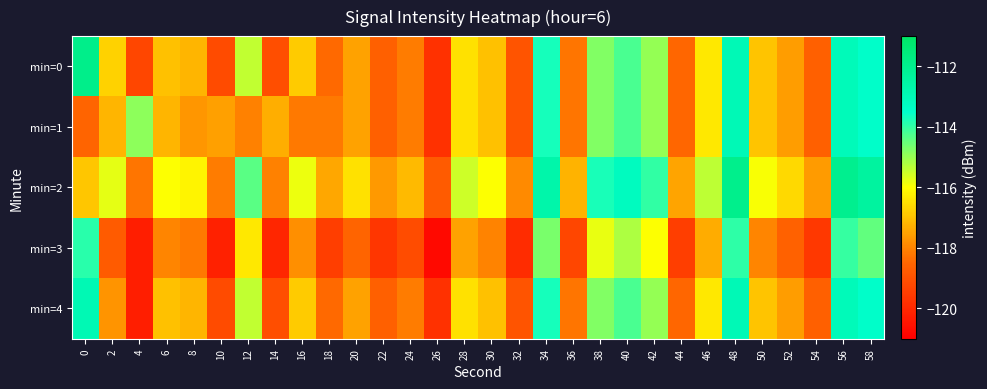

How many data points does each series have?

30